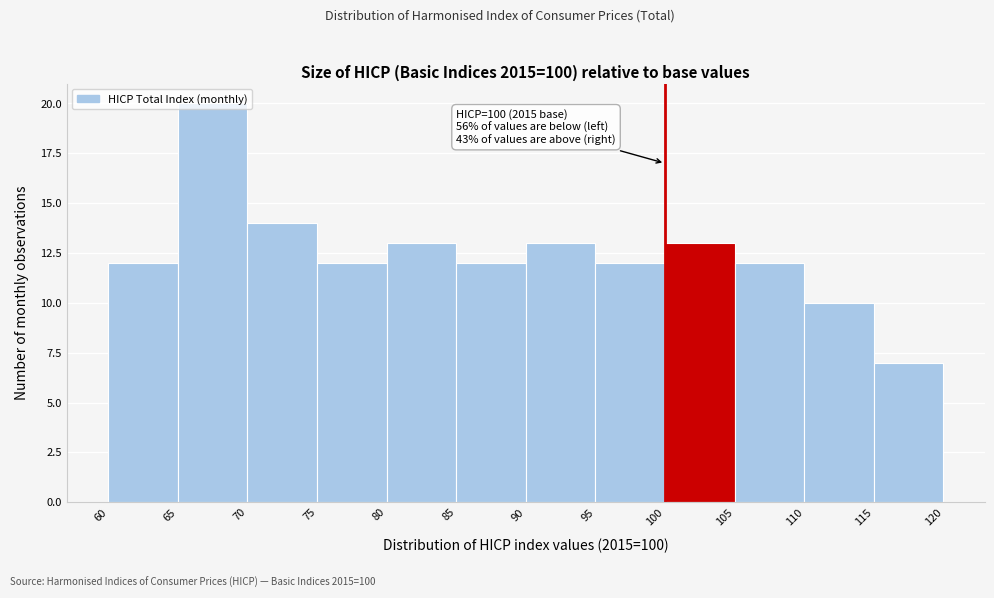

Which range on the x-axis has the tallest bar?

65 to 70